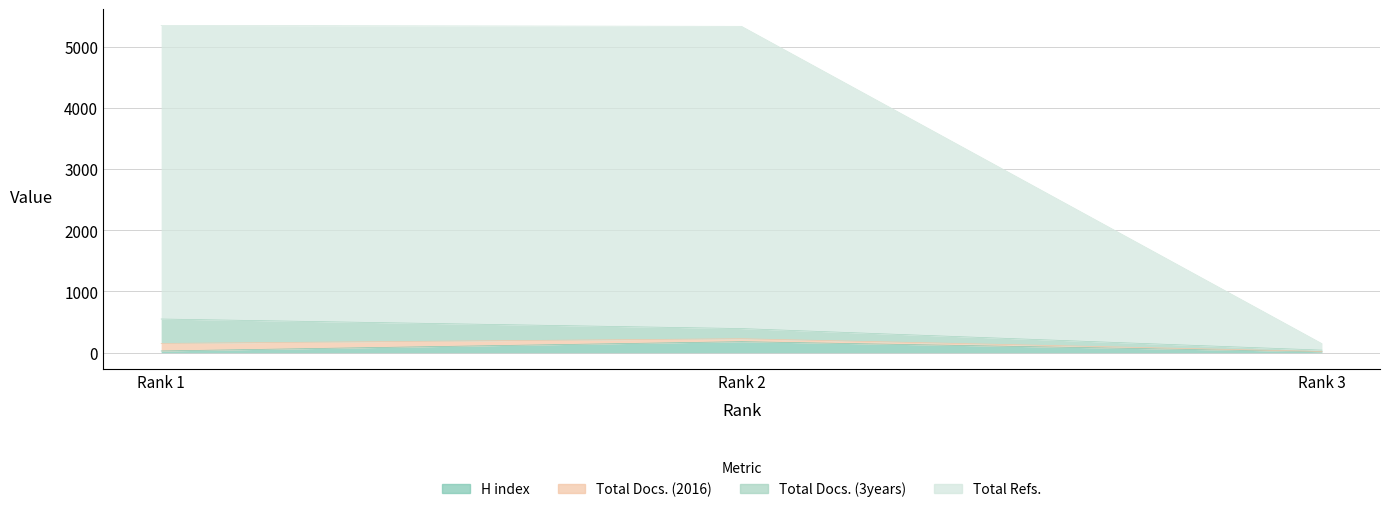

Which series has the largest total across all categories?

Total Refs.